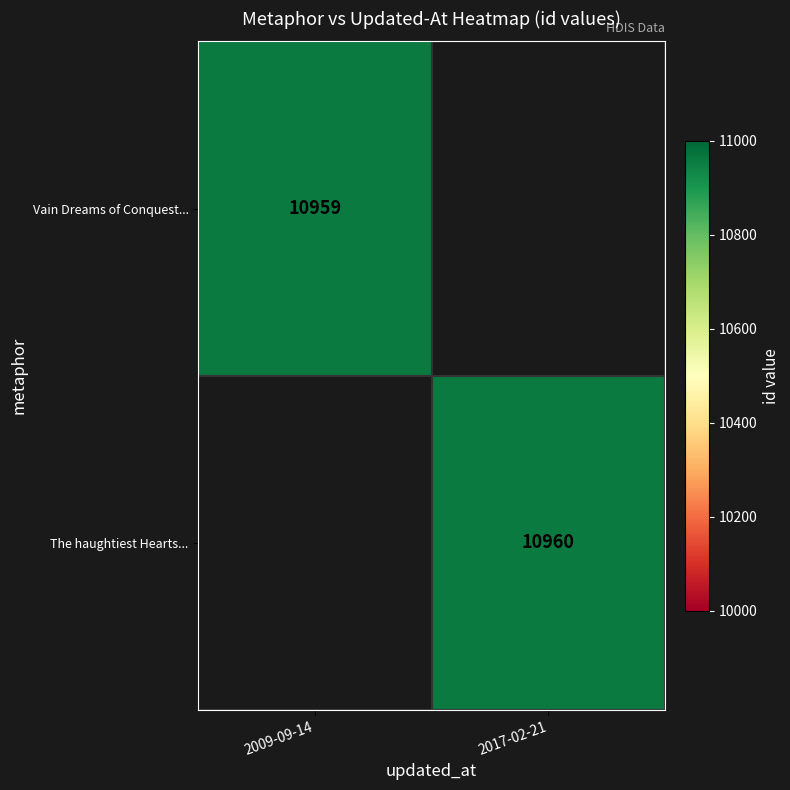

True or false: The haughtiest Hearts... has a value of 19383 at 2017-02-21.

False